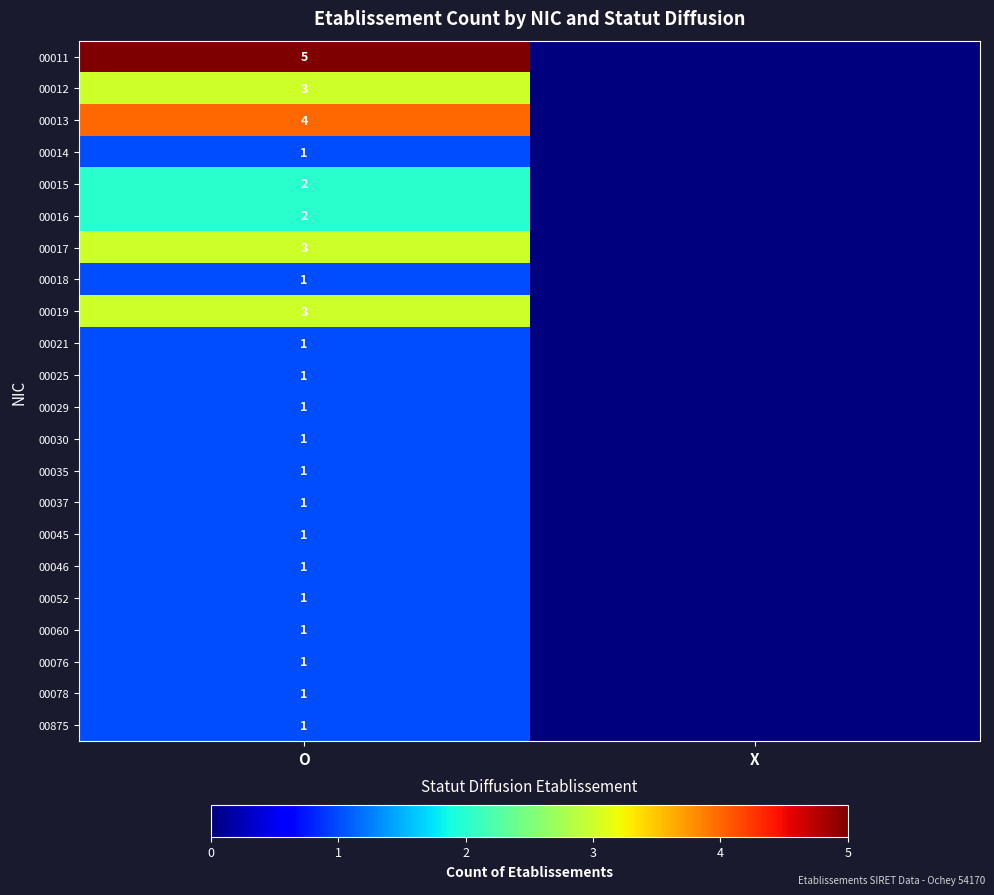

True or false: 00017 has a value of 3 at O.

True